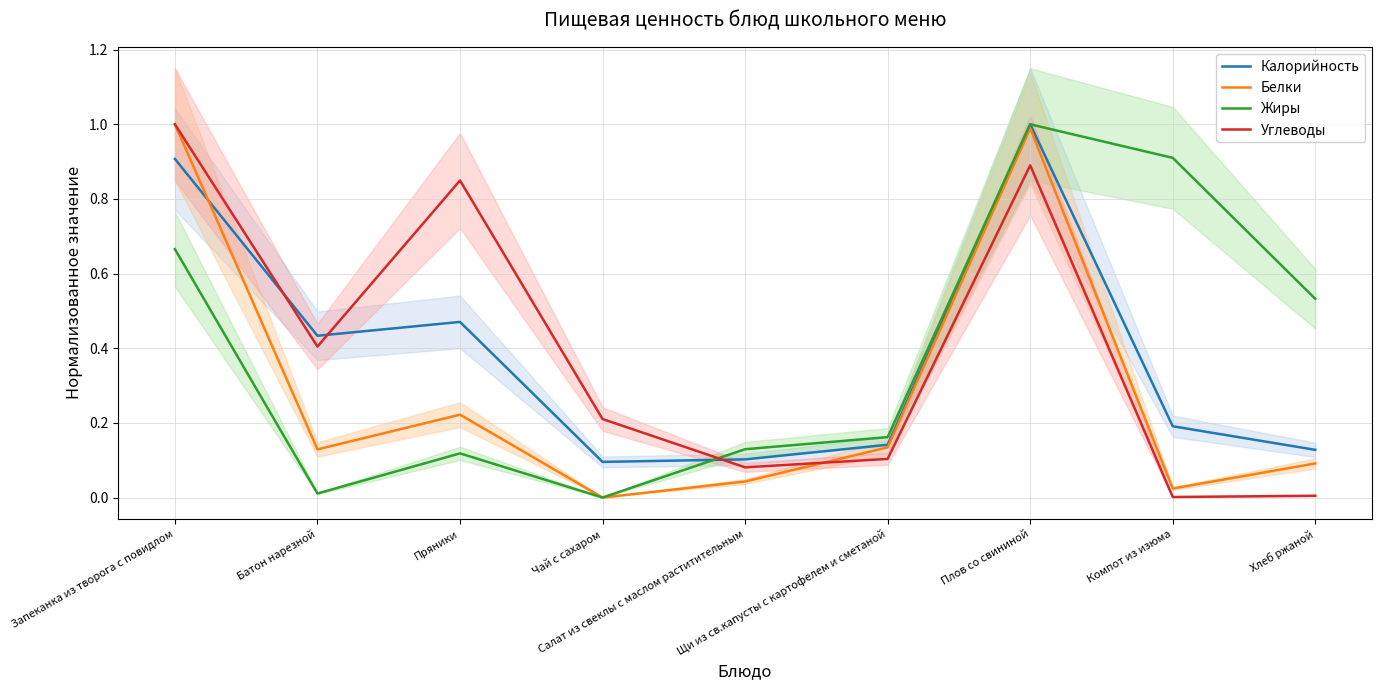

Is the value of Углеводы at Батон нарезной greater than the value of Жиры at Чай с сахаром?

Yes